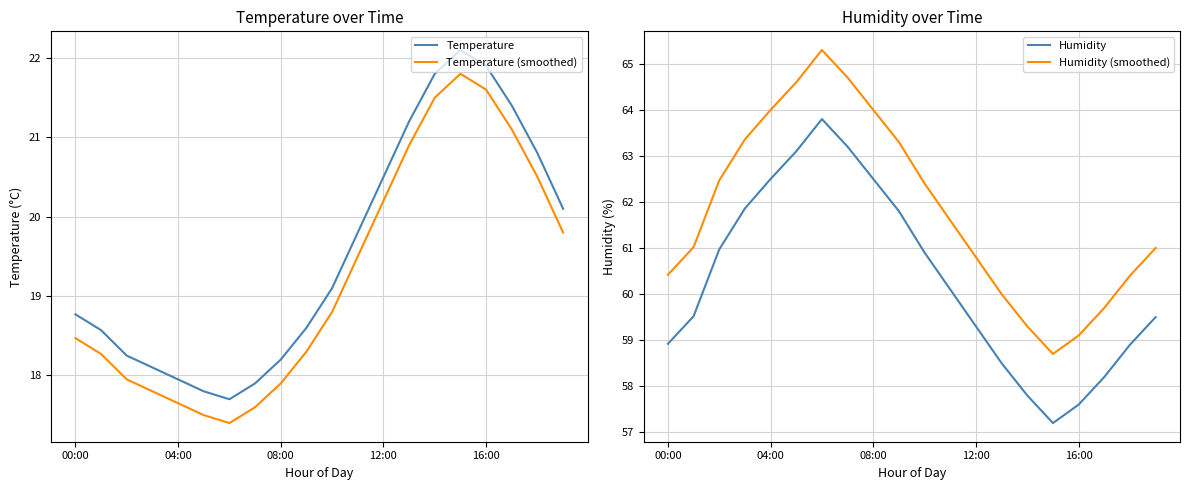

True or false: Humidity (smoothed) and Temperature (smoothed) intersect in this chart.

False